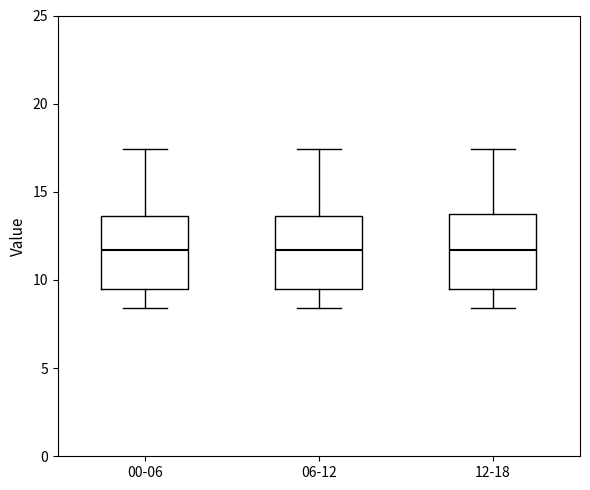

Where is the lower edge of the box for 12-18 on the y-axis? The values are not printed on the chart, so give them approximately, as read against the axis.

9.5